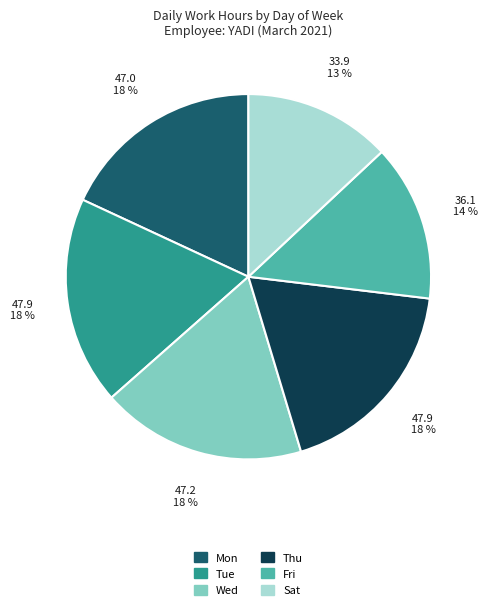

Does Mon represent more than half of the total?

No